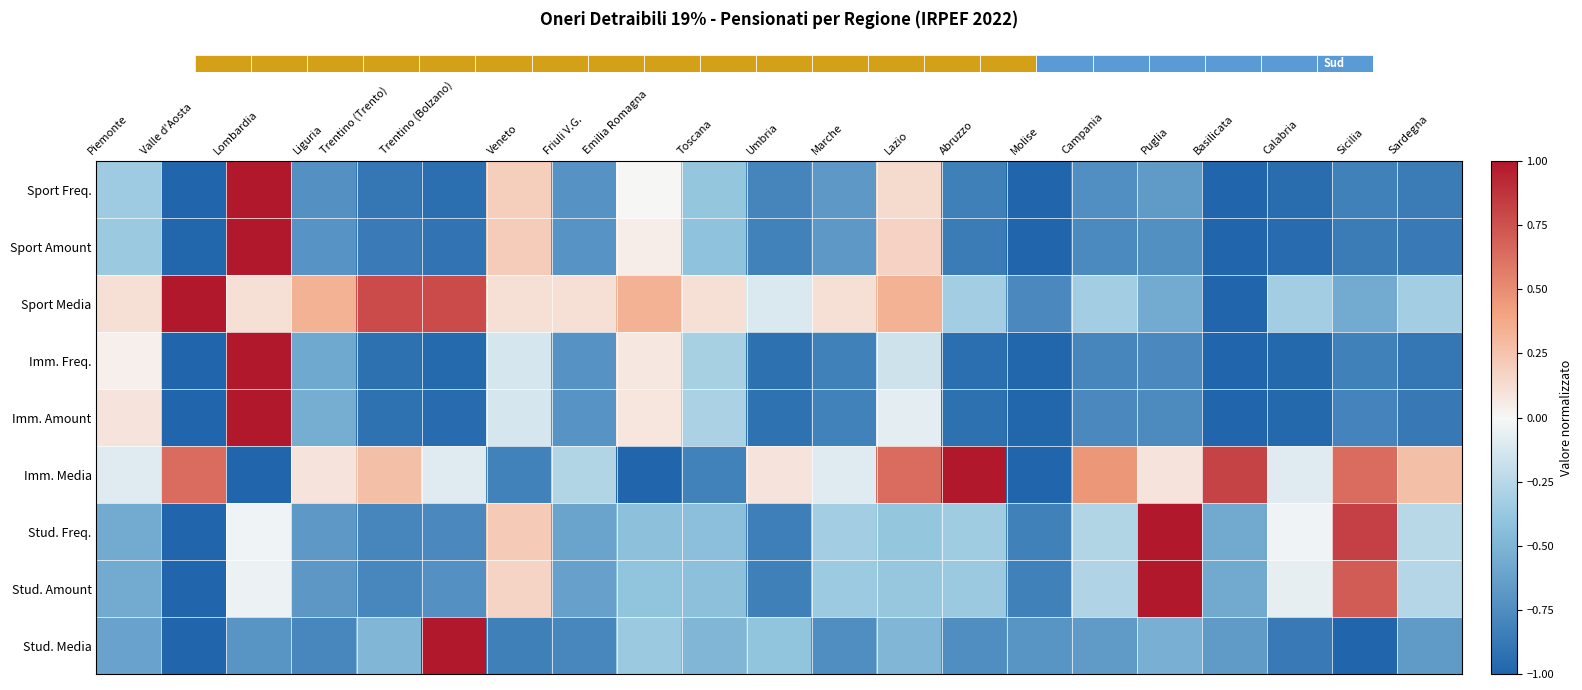

Rank the categories by Stud. Freq. value from lowest to highest.

Valle d'Aosta, Umbria, Molise, Trentino (Trento), Trentino (Bolzano), Liguria, Friuli V.G., Basilicata, Piemonte, Toscana, Emilia Romagna, Lazio, Abruzzo, Marche, Campania, Sardegna, Calabria, Lombardia, Veneto, Sicilia, Puglia